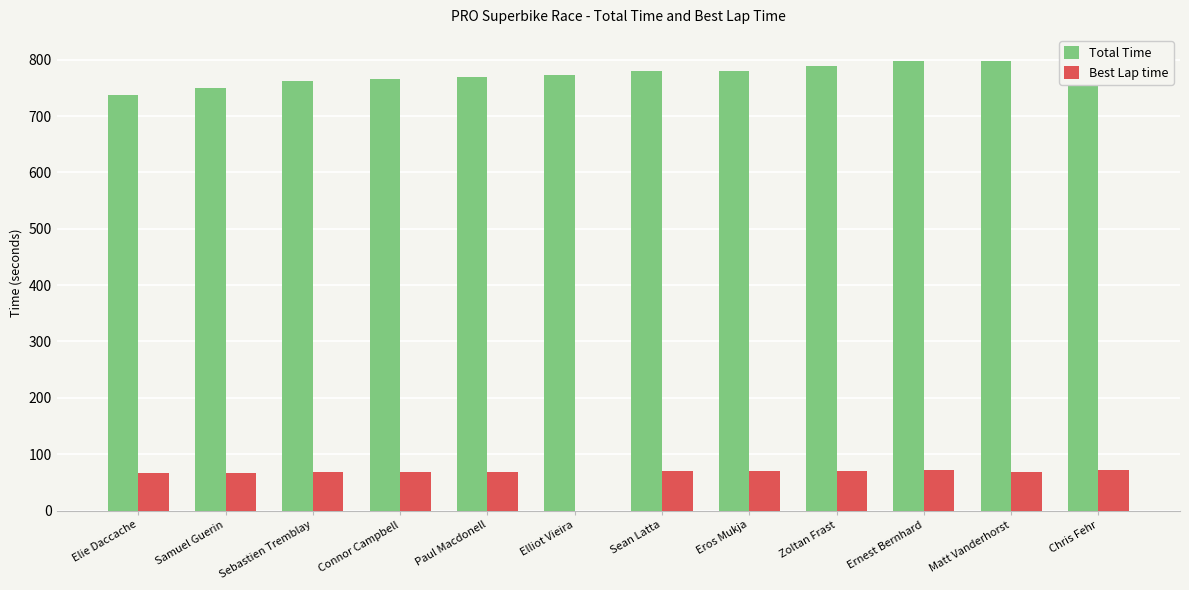

How many values in Best Lap time are above zero?

11